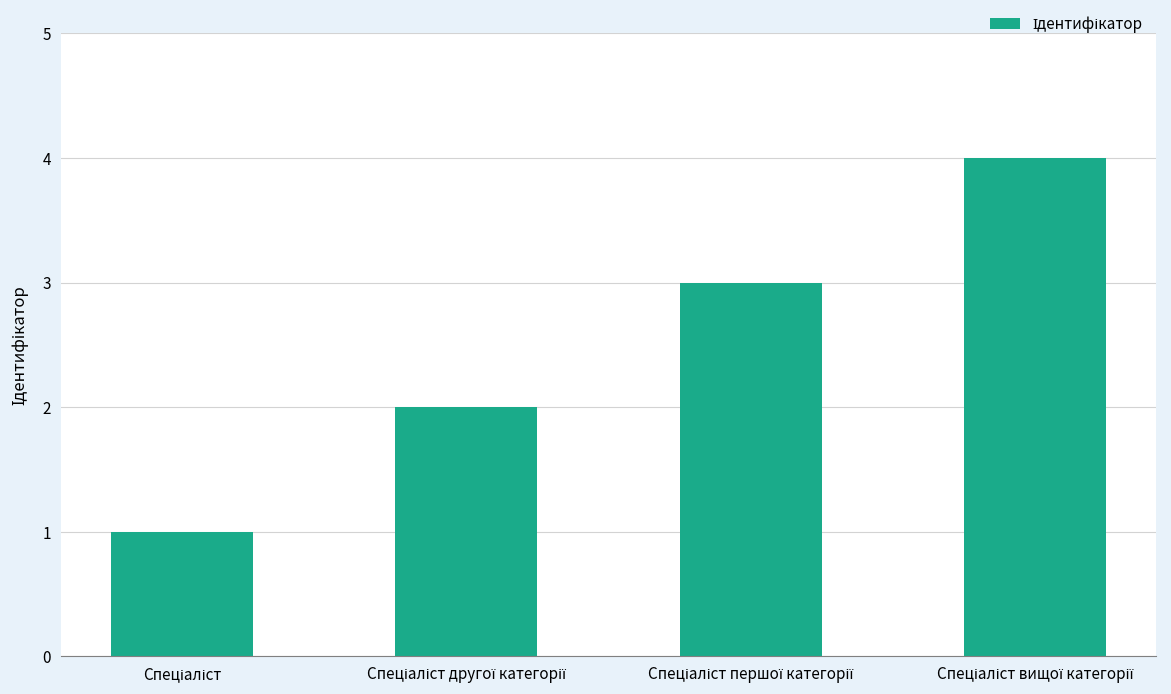

What is the greatest value displayed?

4